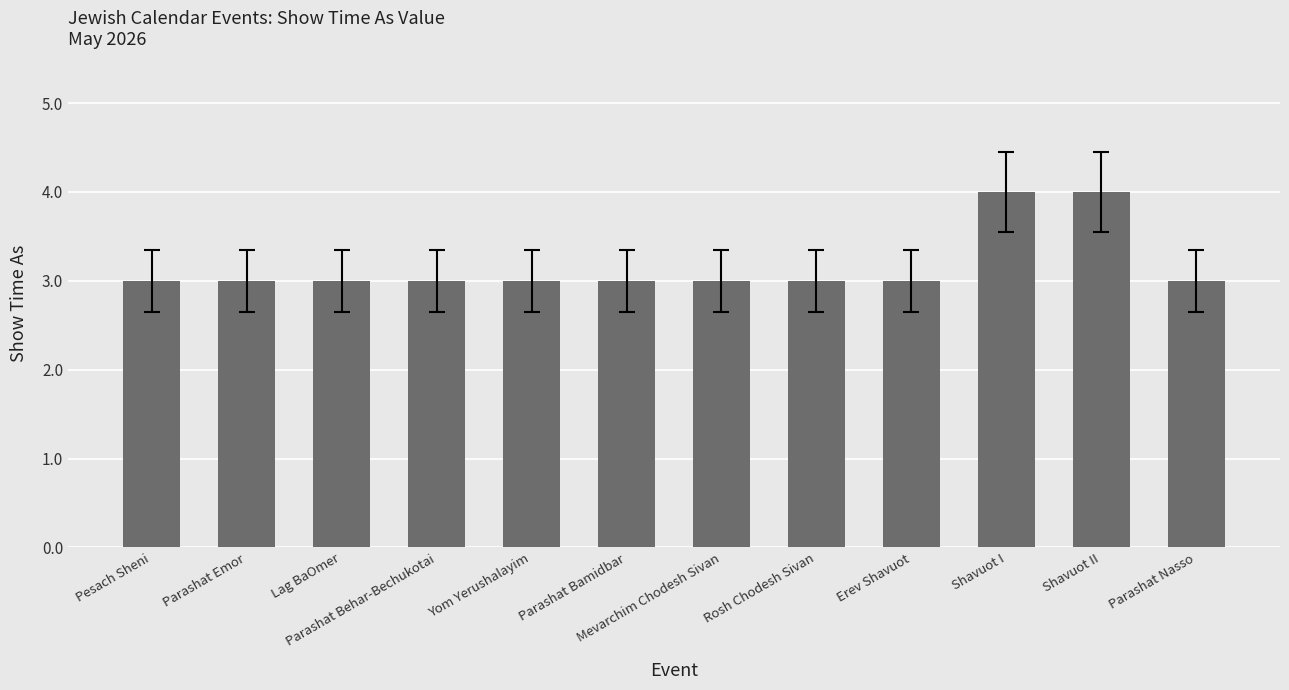

What is the value of the 5th bar from the left?

3